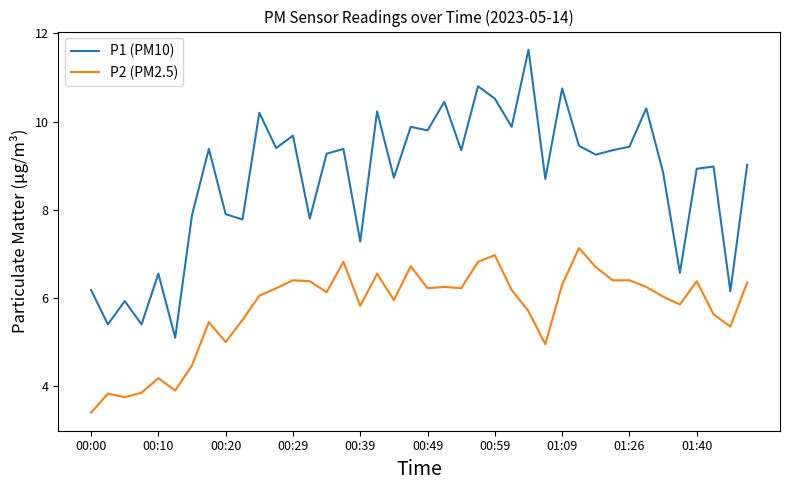

What is the difference between the second highest and minimum values in the P1 (PM10) series?

5.7